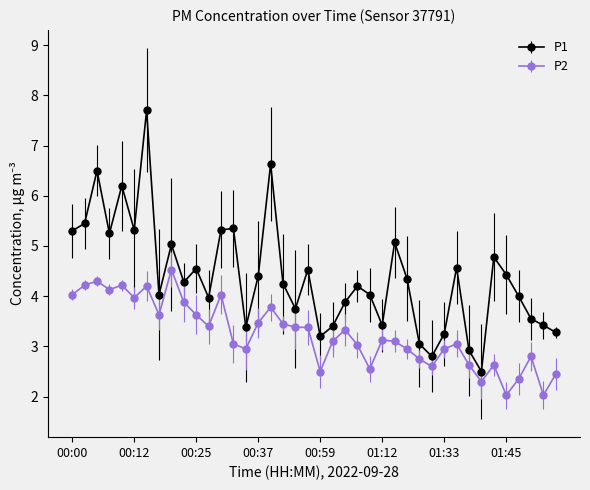

What is the smallest value displayed?

2.0